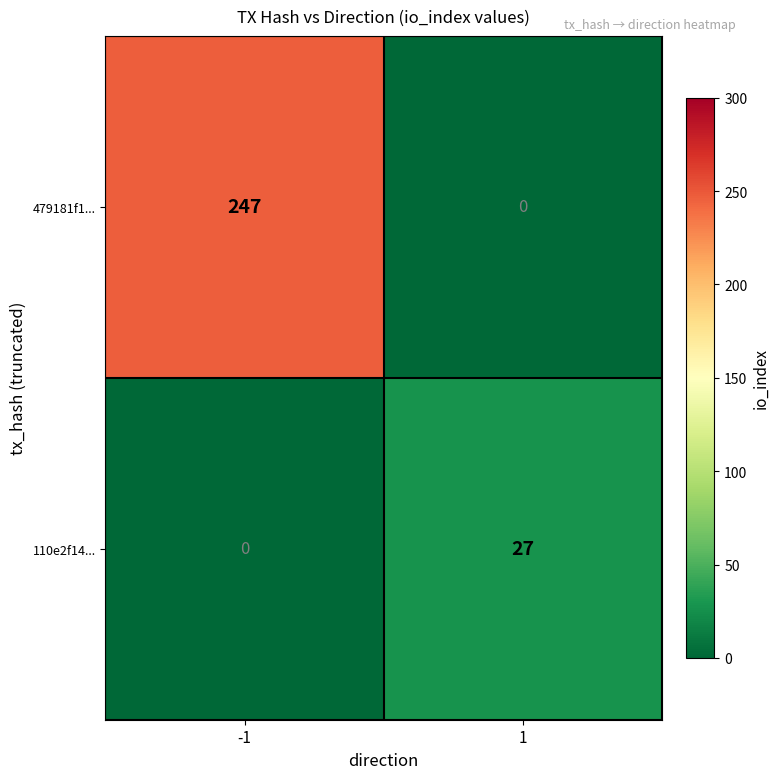

What is the greatest value displayed?

247